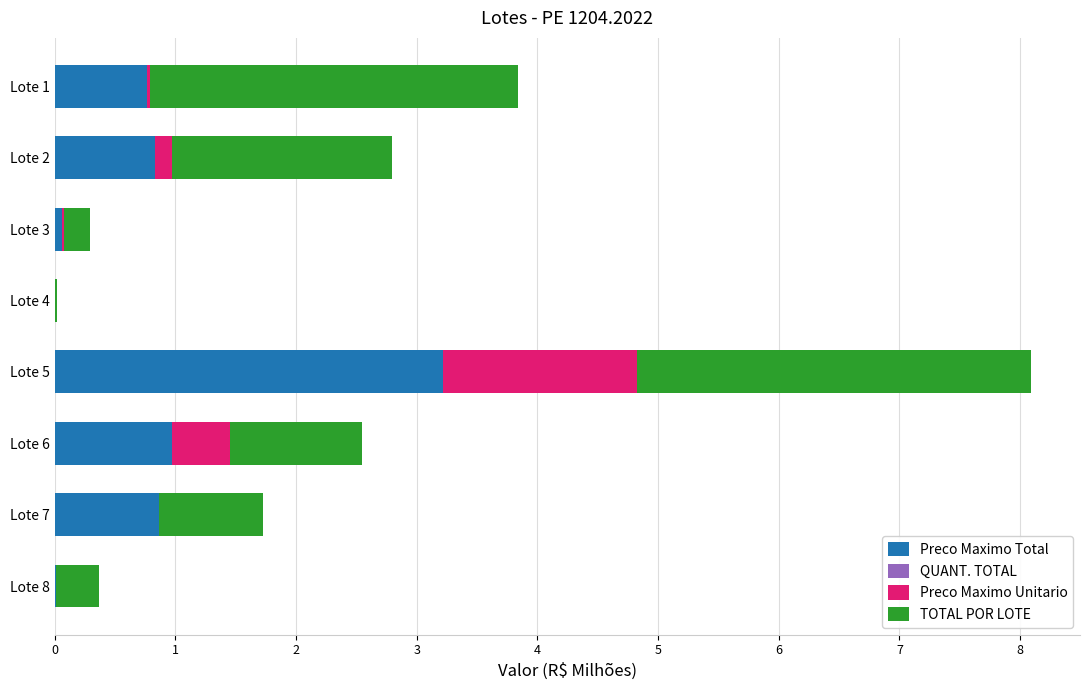

What is the highest value of the Preco Maximo Total series?

3.2